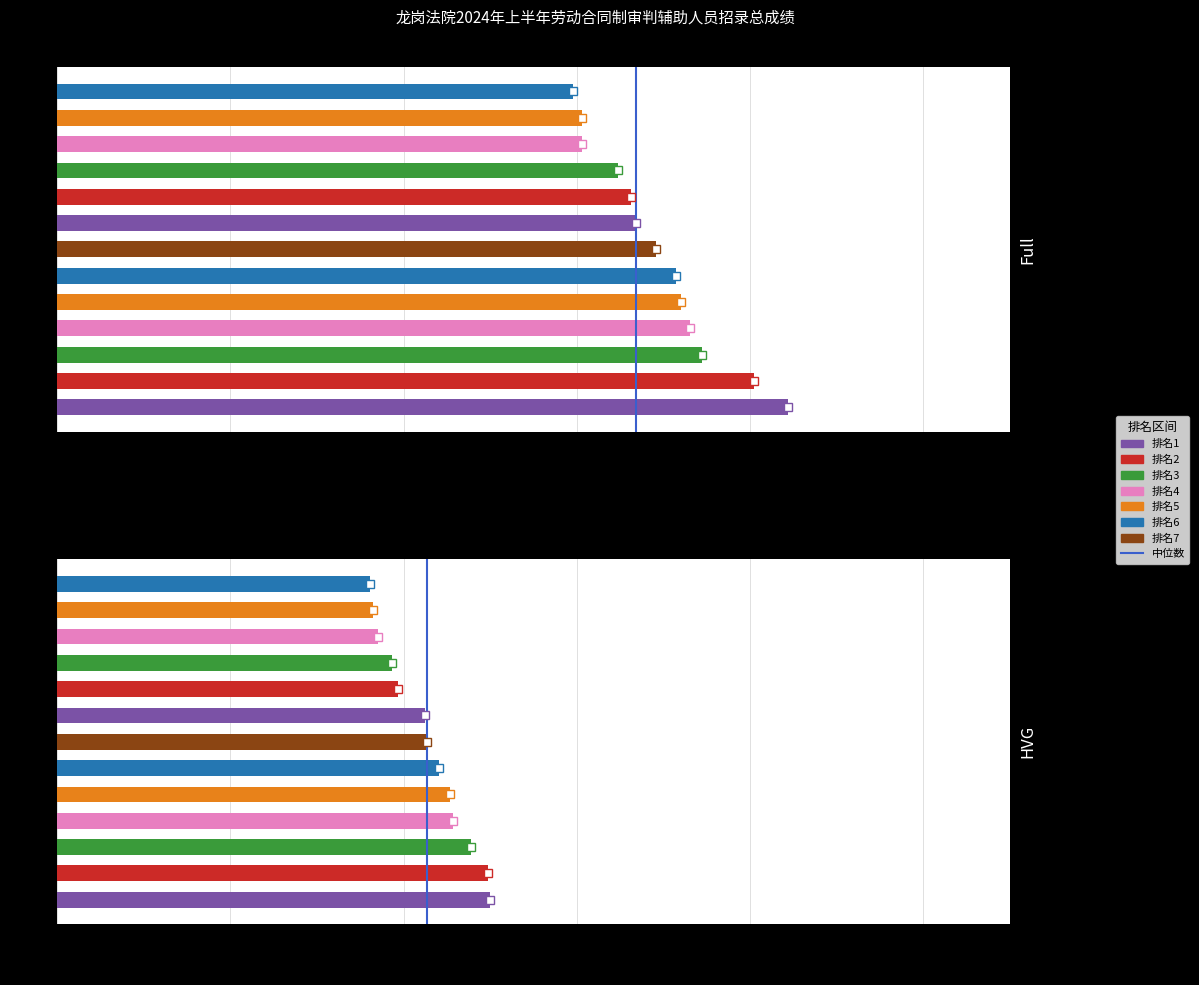

At which label is 书记员(14-26名) closest to 78?

杨圣煌